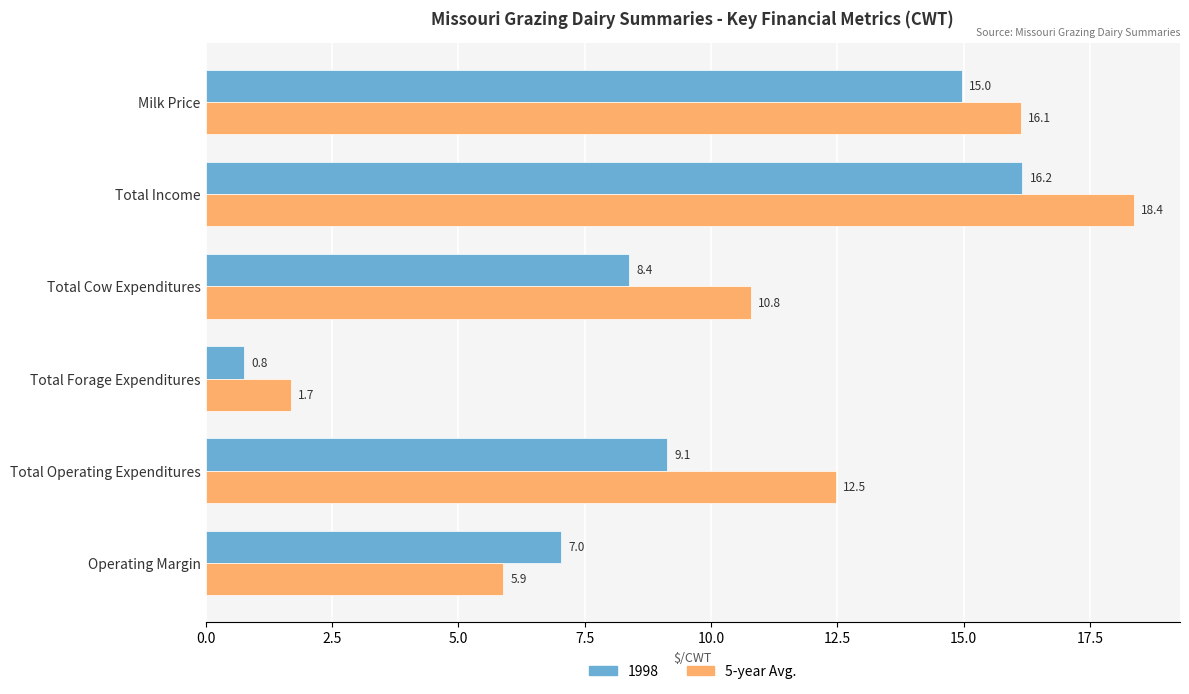

What value does the 1998 series have at Operating Margin?

7.0